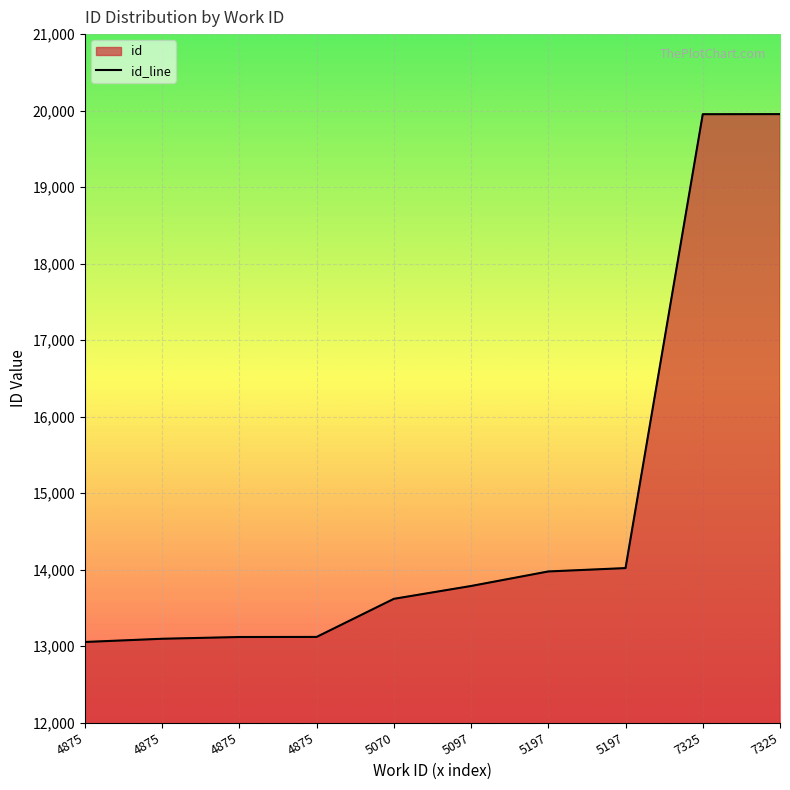

How many data points are less than 13785?

5